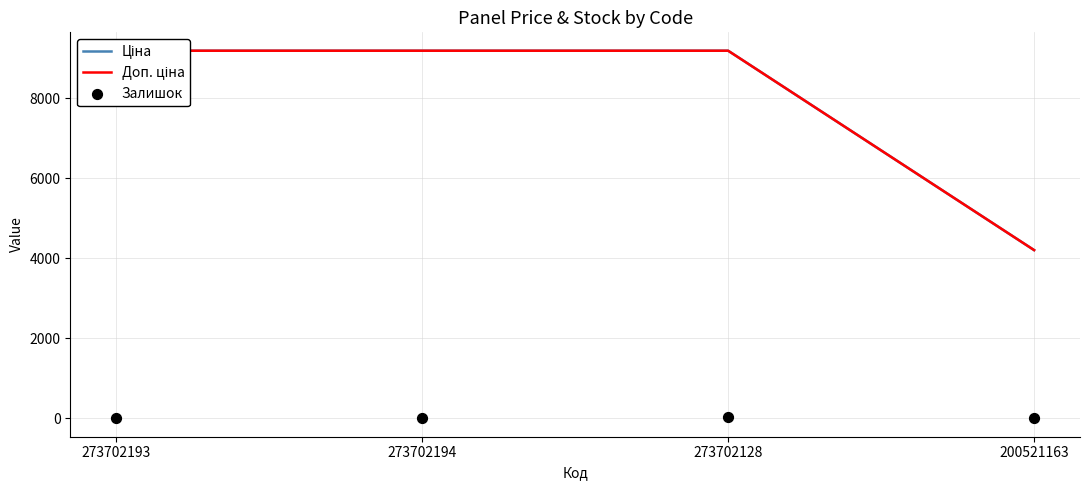

What is the total value across all series at 273702128?

18405.7